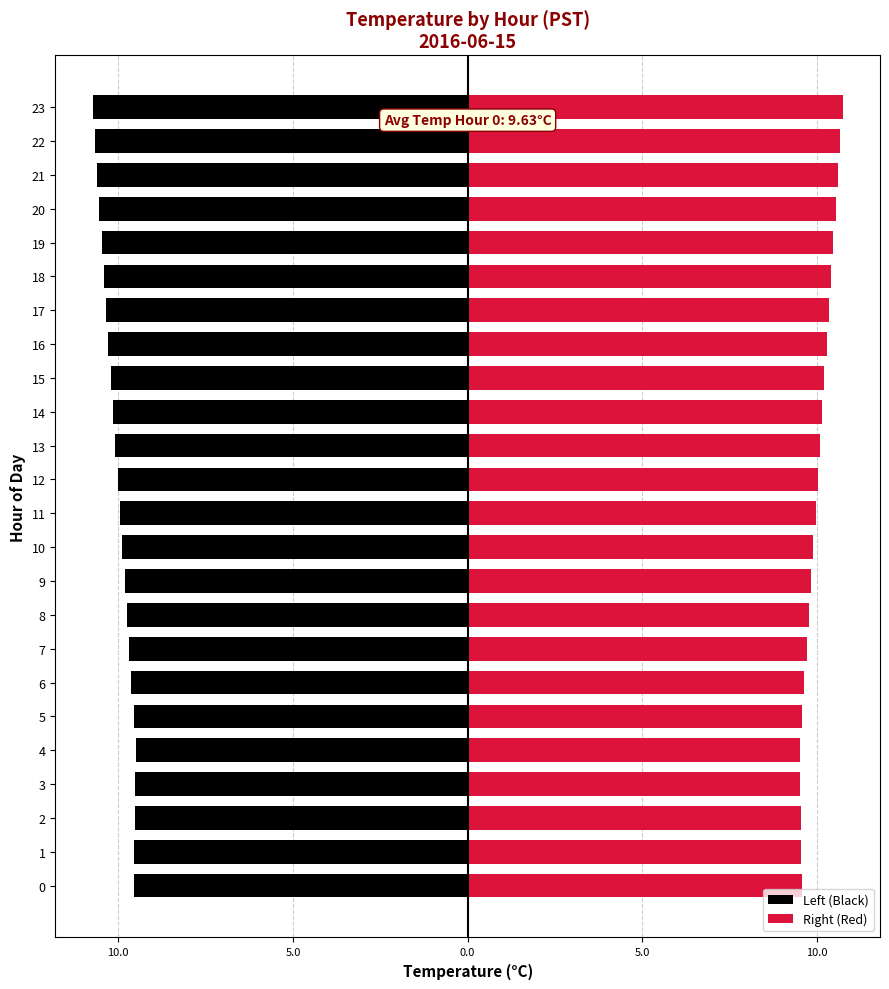

What is the average value of the Right (Red) series?

9.9